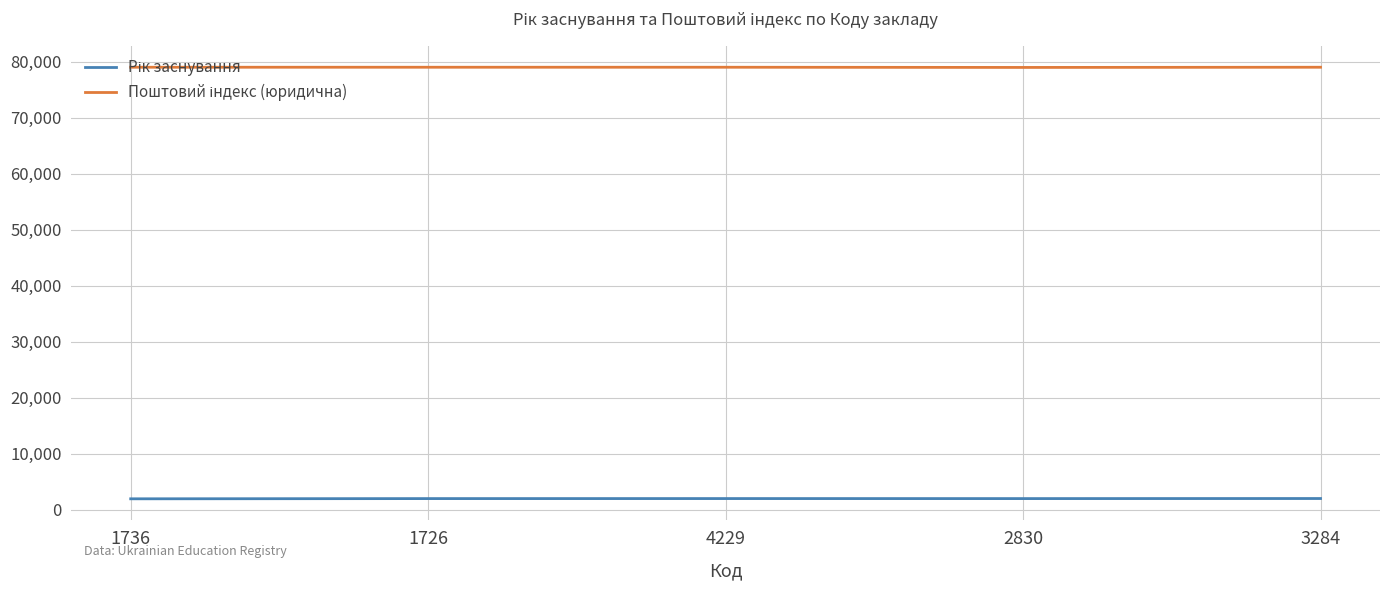

What is the greatest value displayed?

79035